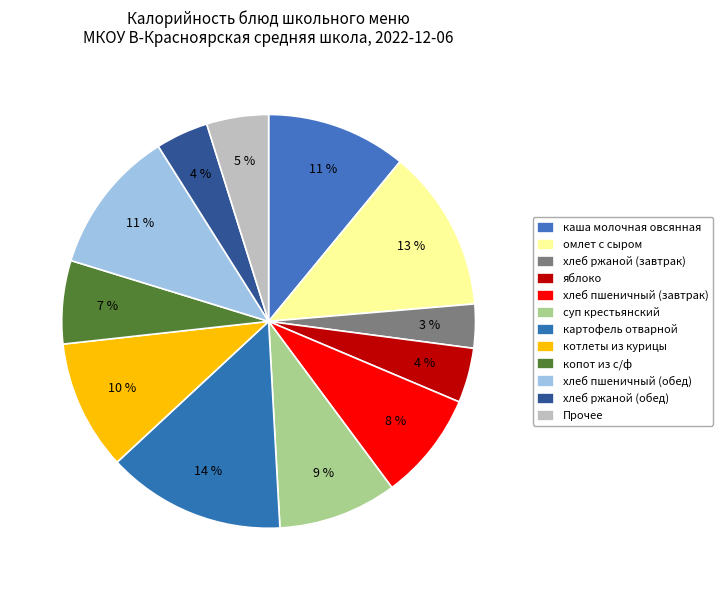

What percentage is NOT represented by яблоко?

95.7%